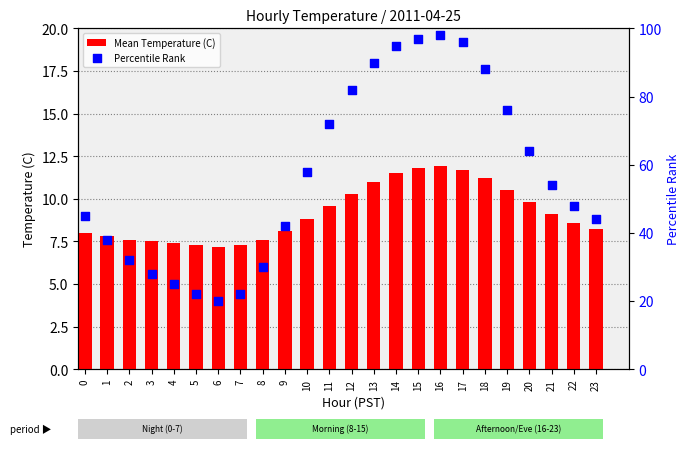

Which series has the largest Y range (max minus min)?

Percentile Rank